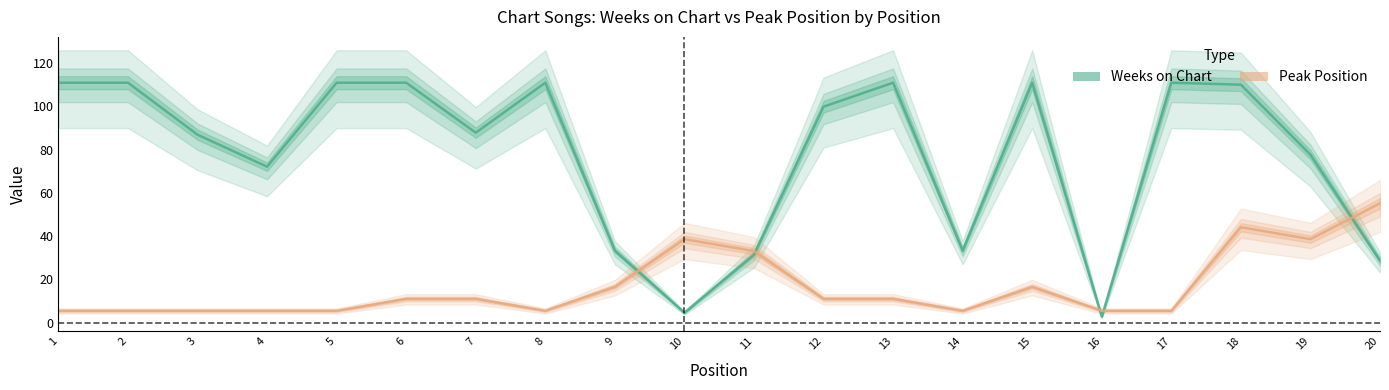

How many values in the Weeks on Chart series are below 99?

10